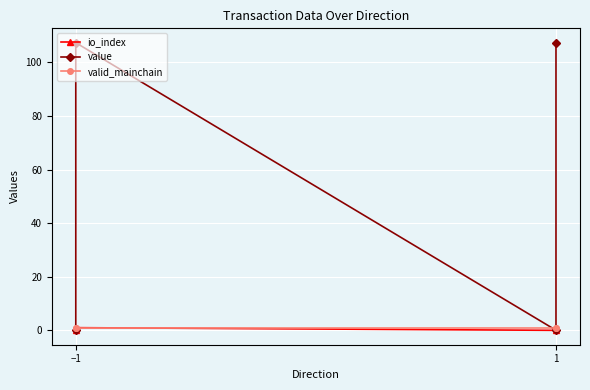

True or false: io_index and valid_mainchain cross at least once.

False